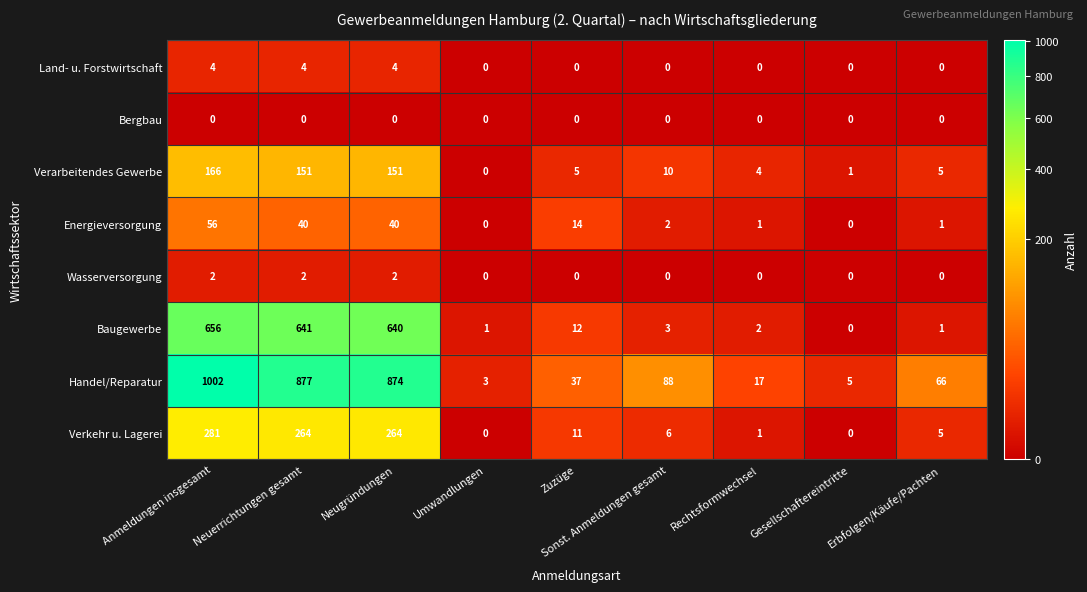

What is the sum of the Verarbeitendes Gewerbe values at Erbfolgen/Käufe/Pachten and Sonst. Anmeldungen gesamt?

15